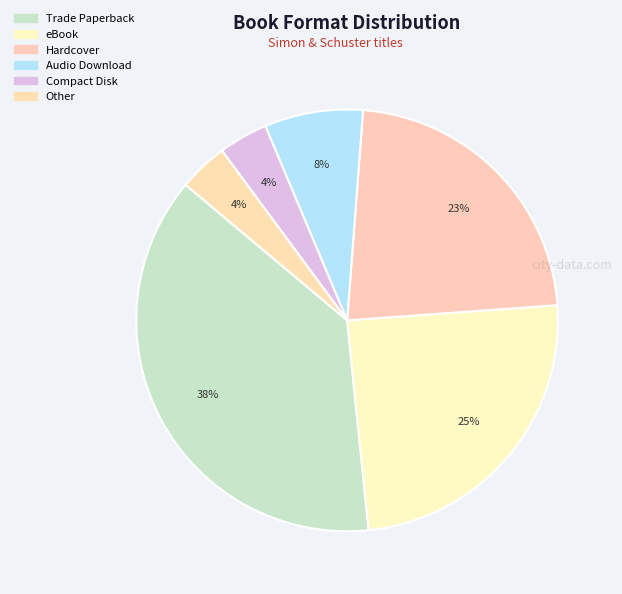

How many segments does this pie chart have?

6